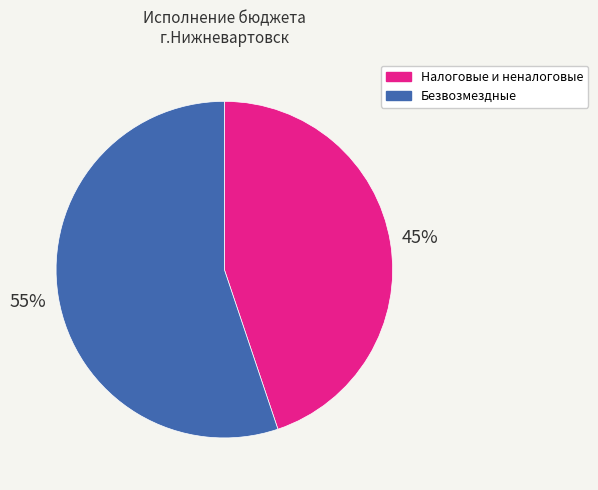

Which has a higher value, Налоговые и неналоговые or Безвозмездные?

Безвозмездные